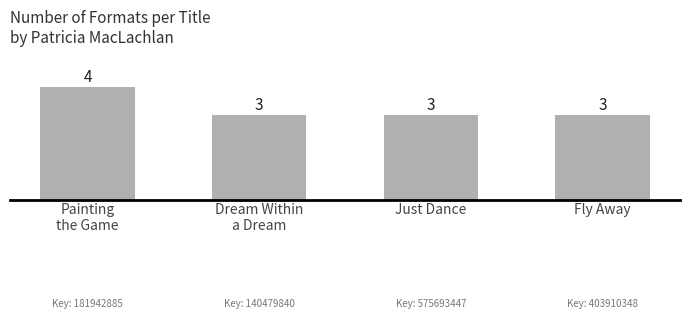

What is the sum of the values at Just Dance and Dream Within
a Dream?

6